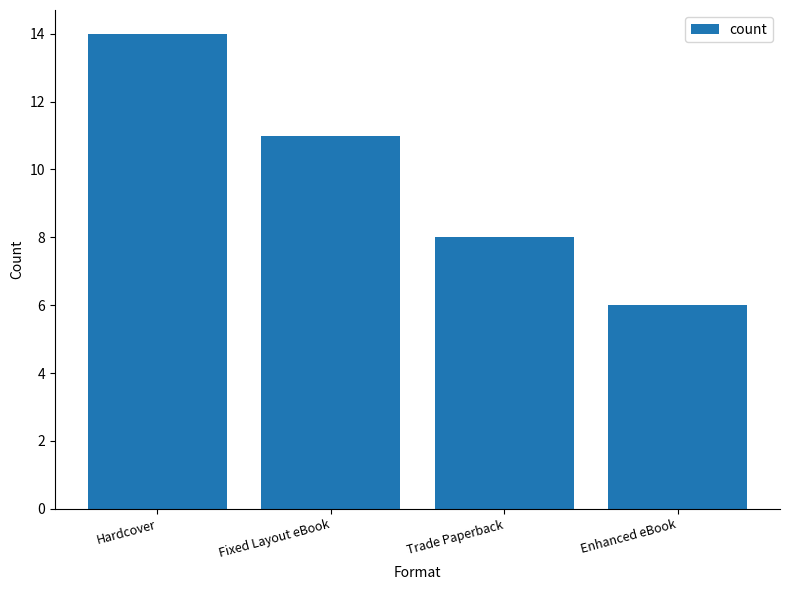

Reading left to right, list all the values displayed in this chart.

Hardcover=14	Fixed Layout eBook=11	Trade Paperback=8	Enhanced eBook=6